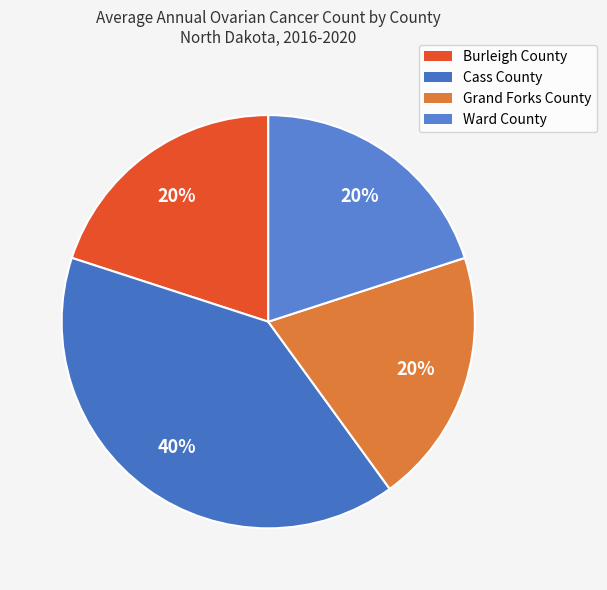

Approximately how many times larger is the value at Burleigh County compared to Grand Forks County?

1.0